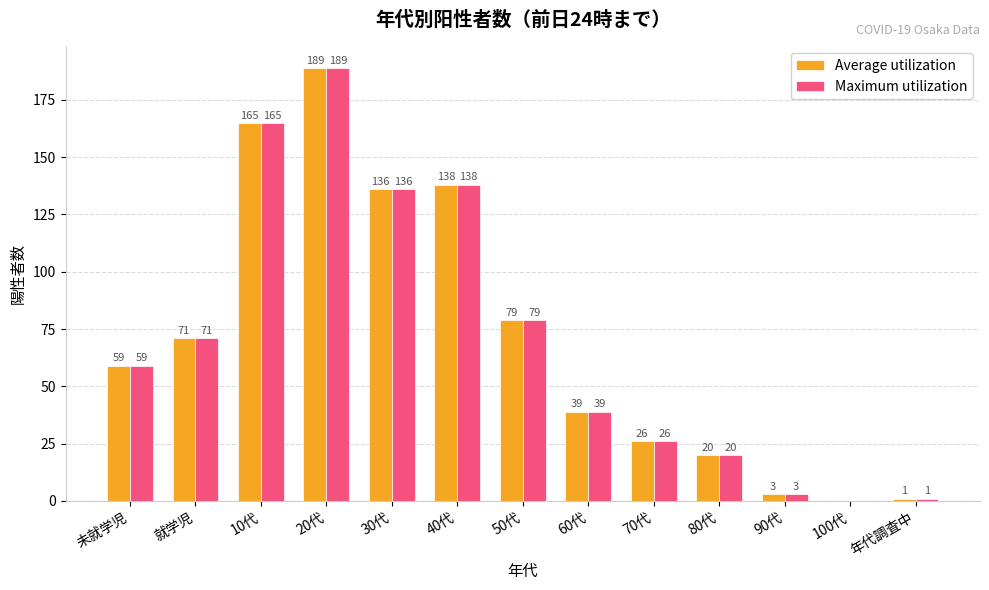

What is the greatest value displayed?

189